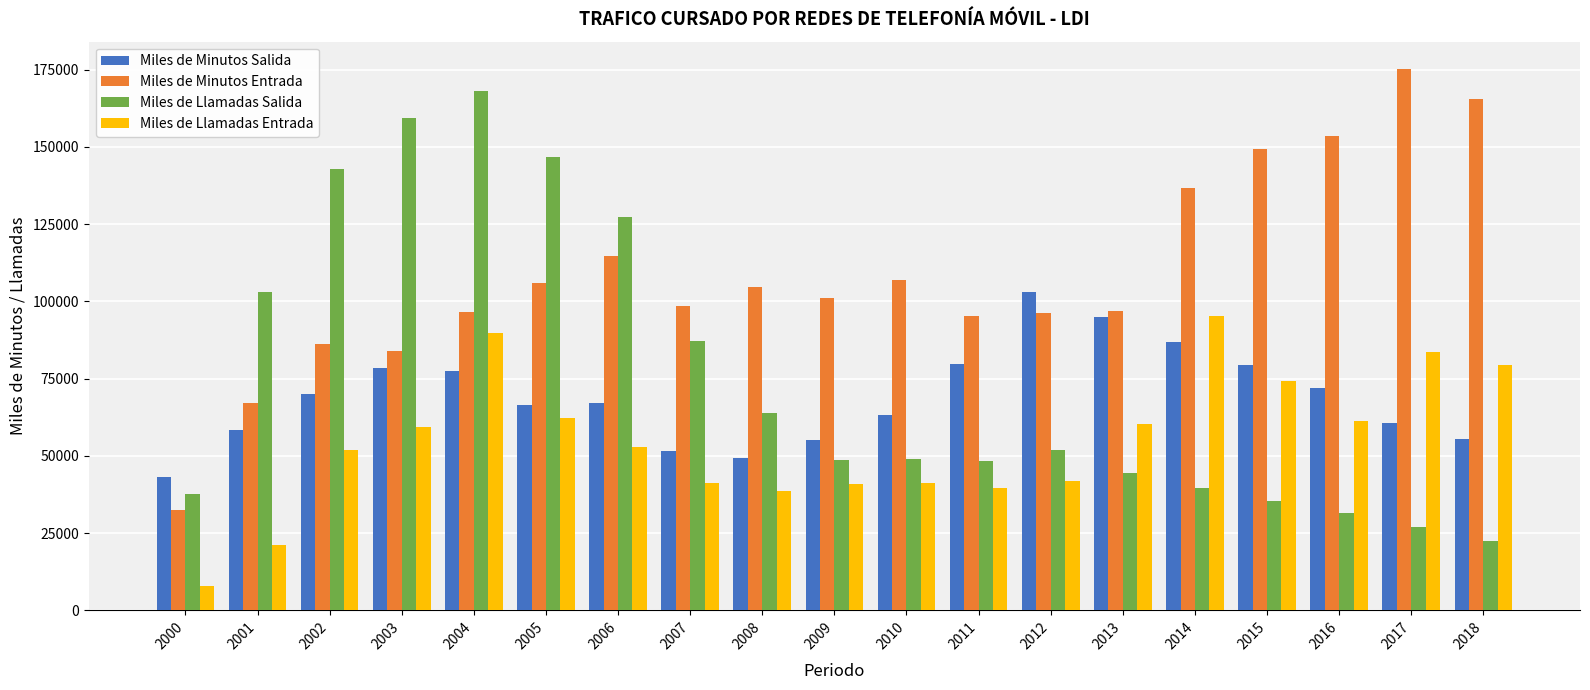

Is it true that Miles de Minutos Salida equals 66618.0 at 2005?

True